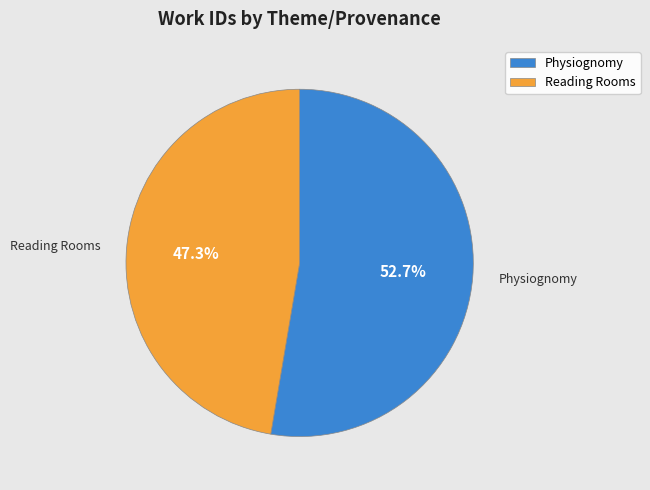

Is there a majority slice in this chart?

Yes